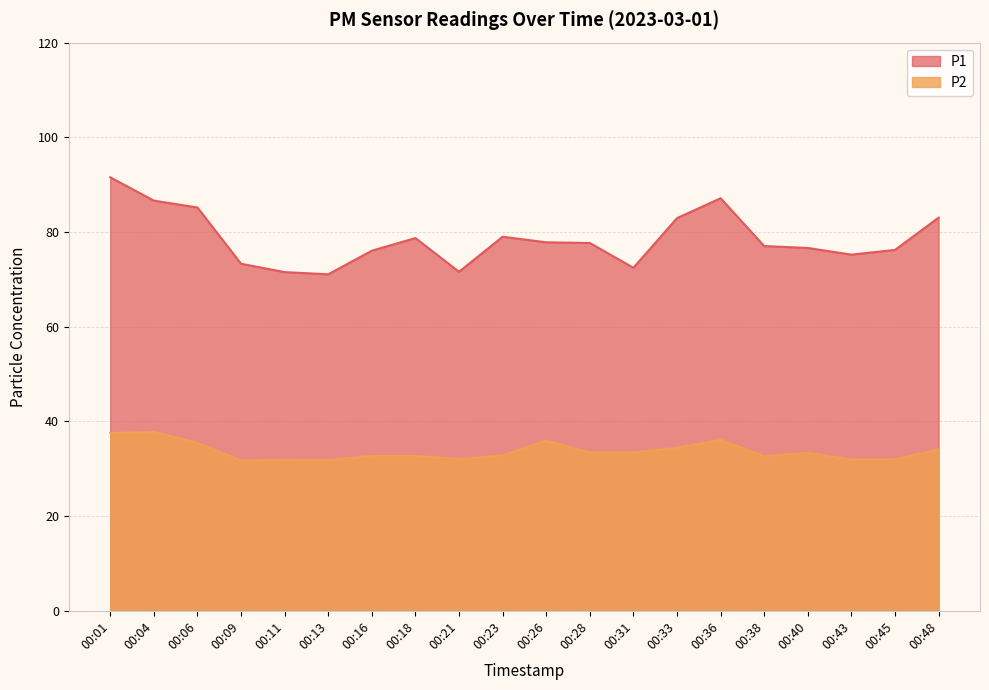

How many data points in P2 are less than 33?

10